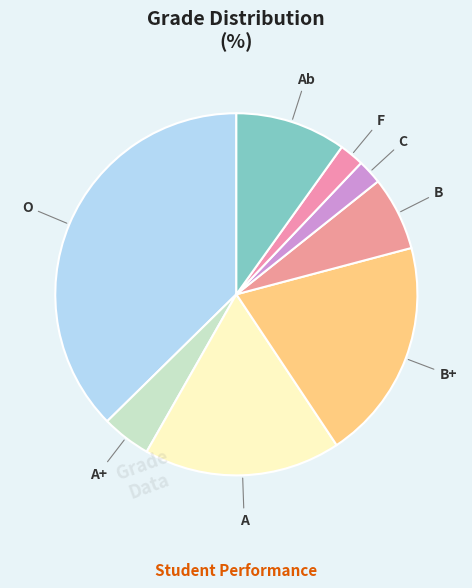

To the nearest percent, what is the average slice percentage?

12%